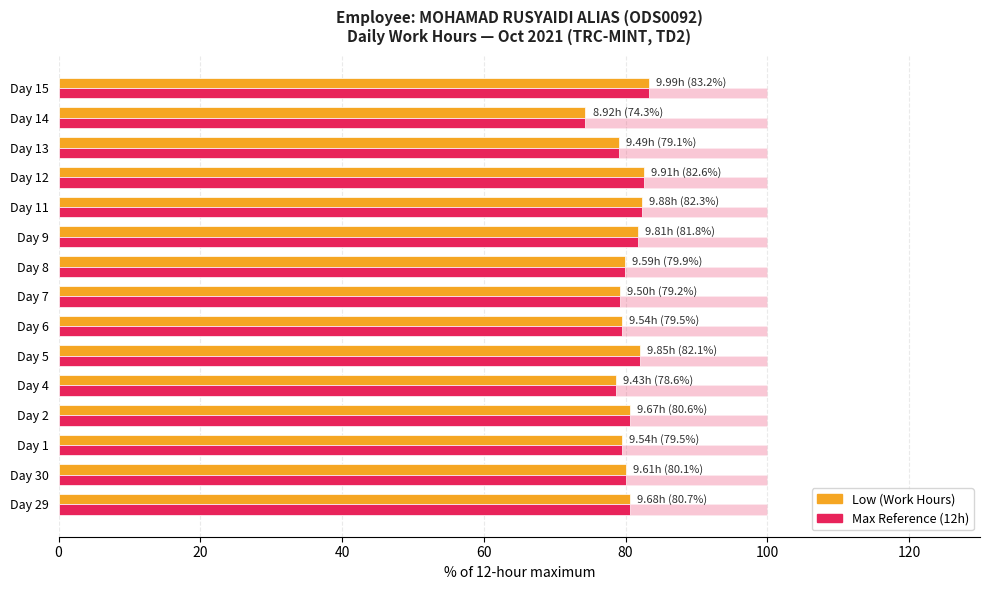

The Low (Work Hours) series shows 111.7 at Day 4. True or false?

False